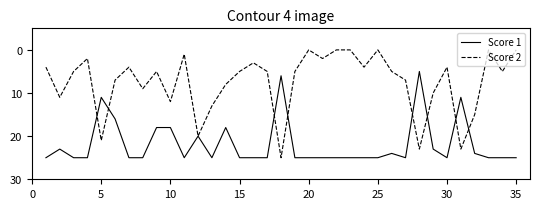

Rank the series by their average value, from lowest to highest.

Score 2, Score 1